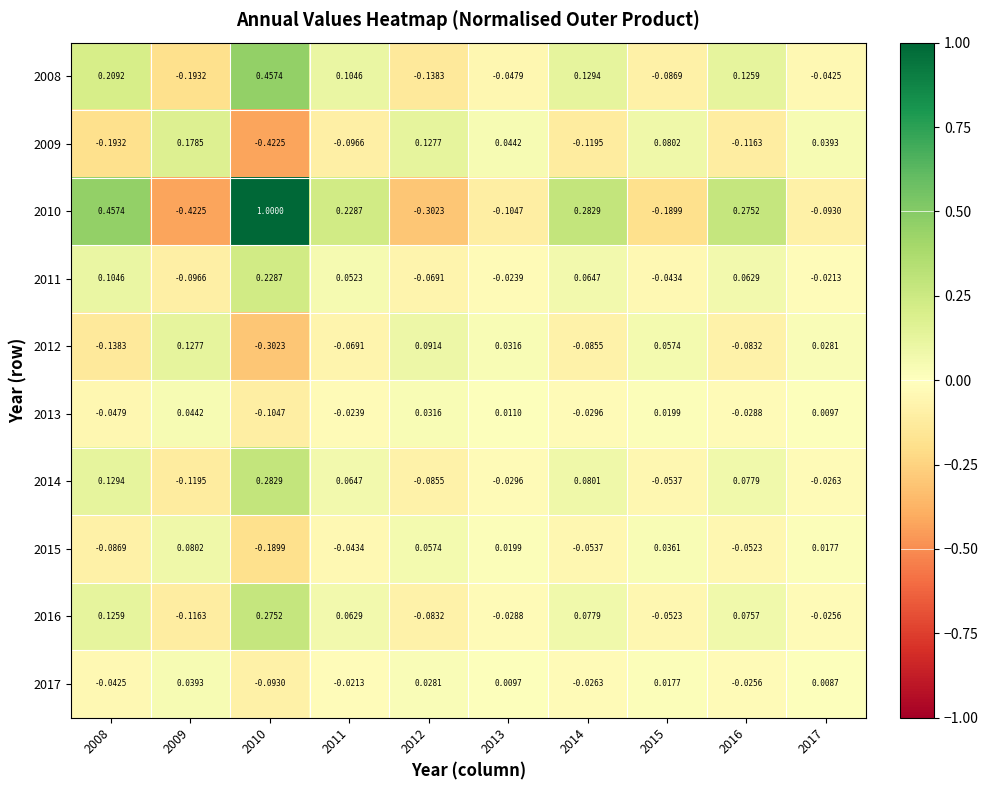

Is the value of 2013 at 2015 greater than the value of 2014 at 2013?

Yes